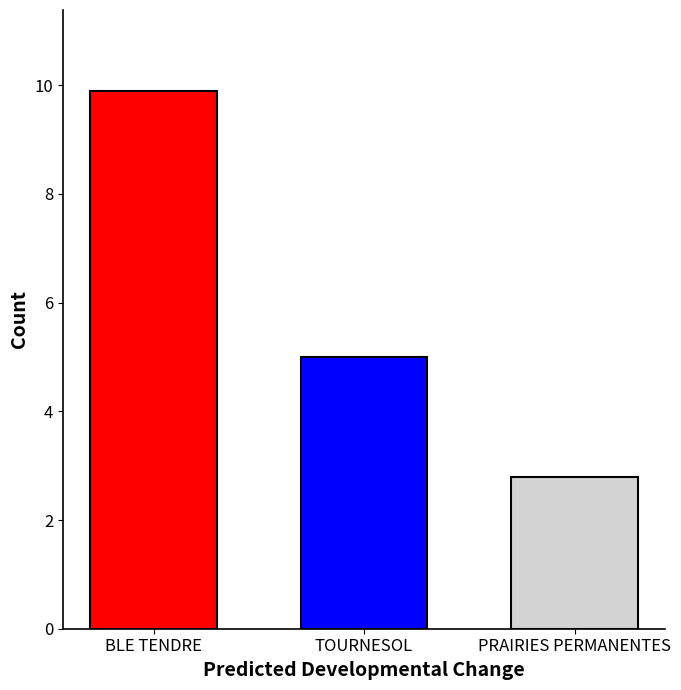

Reading right to left, list all the values displayed in this chart.

PRAIRIES PERMANENTES=2.8	TOURNESOL=5.0	BLE TENDRE=9.9